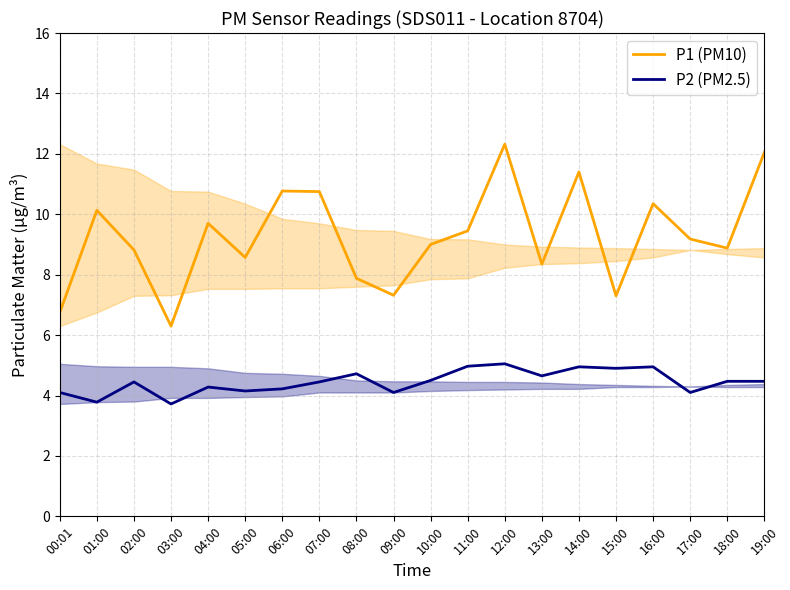

What is the label of the 5th point from the left?

04:00